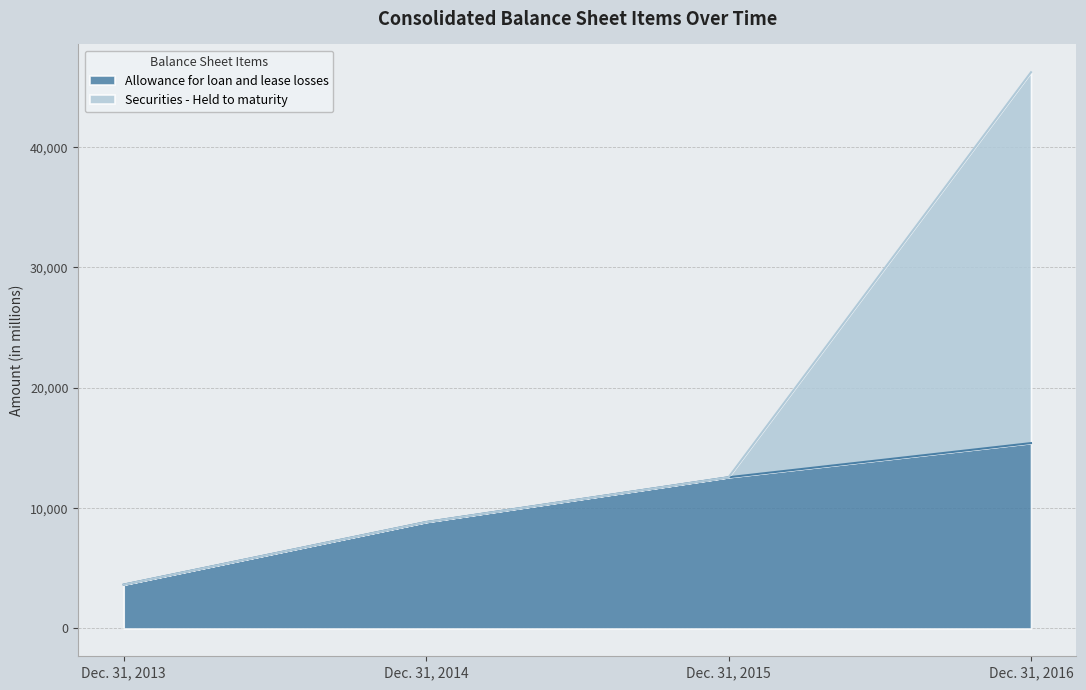

At how many categories does at least one series exceed 25094?

1